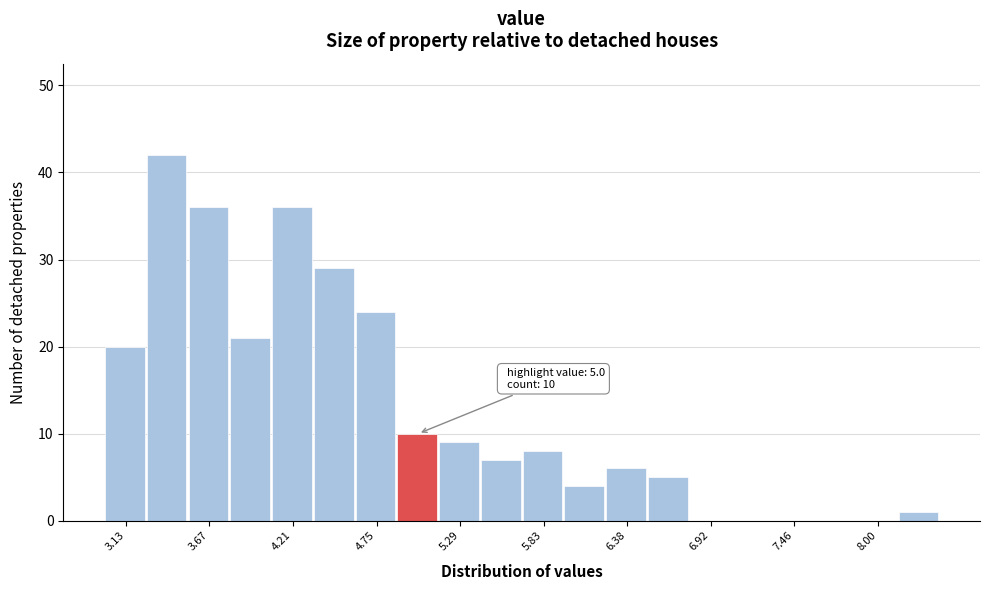

Around what value on the x-axis is the tallest bar? Give the approximate position of its centre, as read against the axis.

3.4